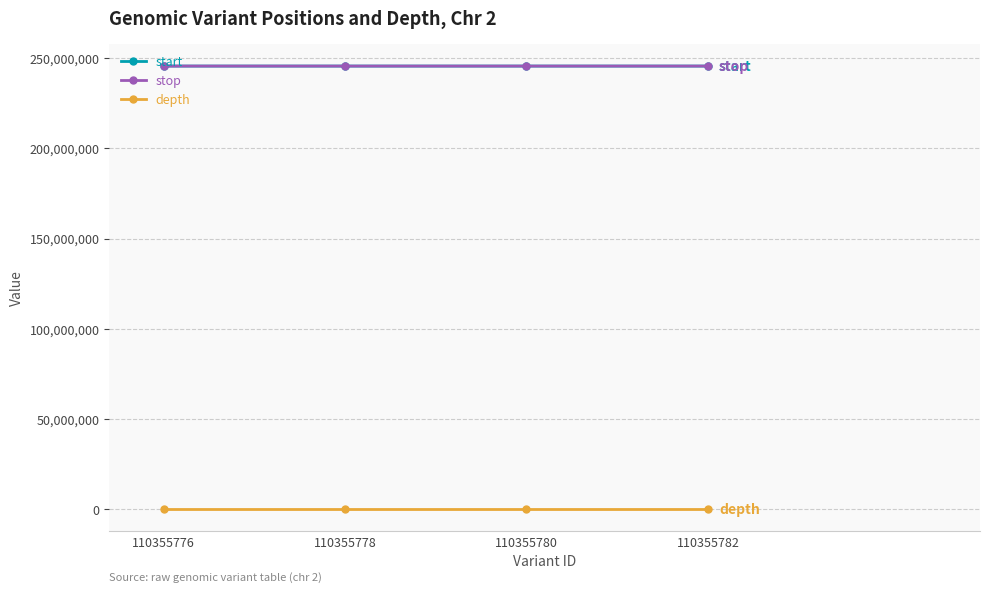

What is the sum of the depth values at 110355778 and 110355782?

49